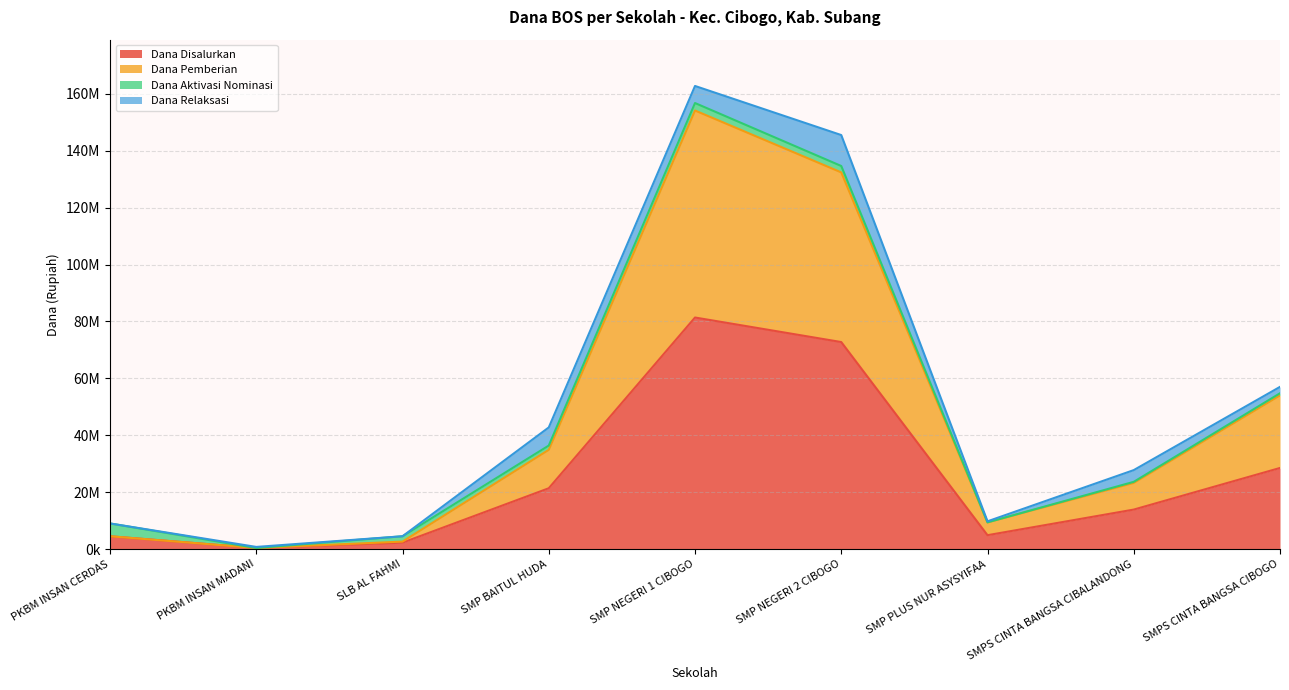

Does the chart display data point markers on the line(s)?

No